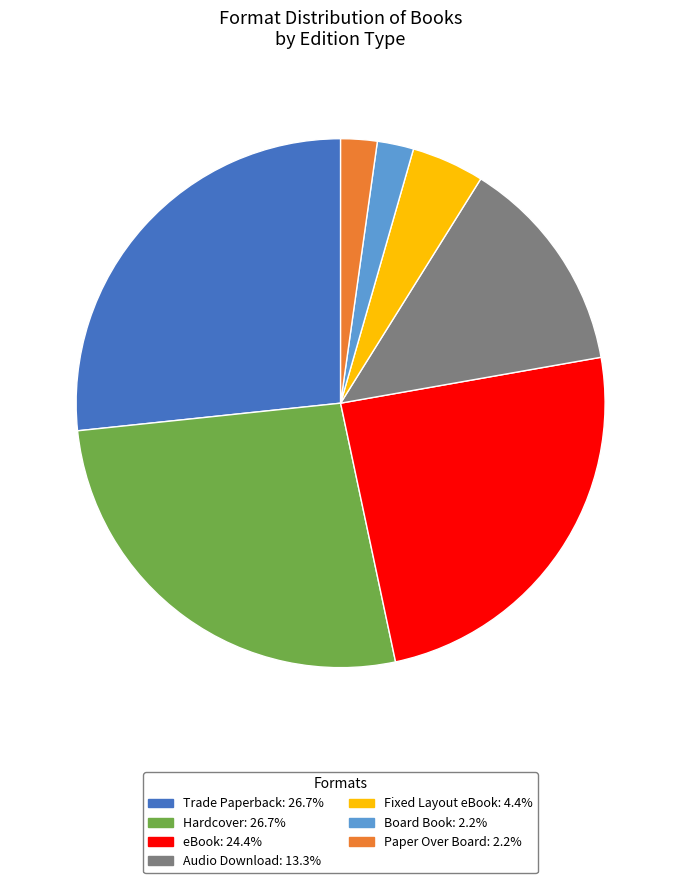

Is Paper Over Board the majority of the pie?

No